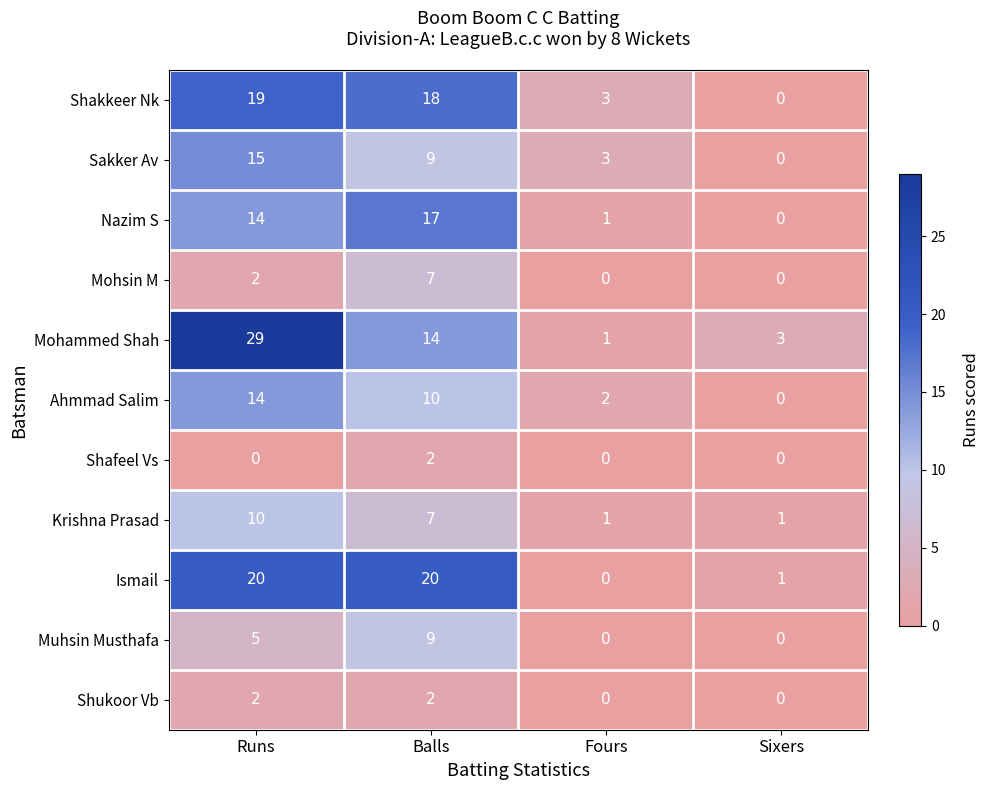

Rank the categories by Sakker Av value from highest to lowest.

Runs, Balls, Fours, Sixers